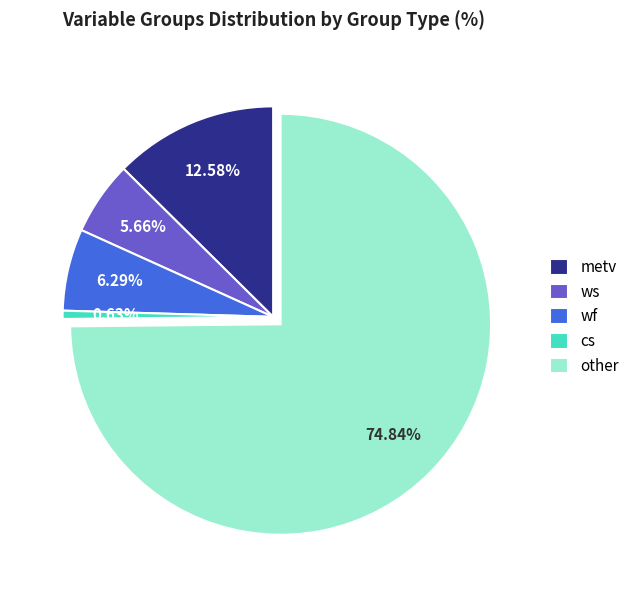

Which slice is the largest?

other